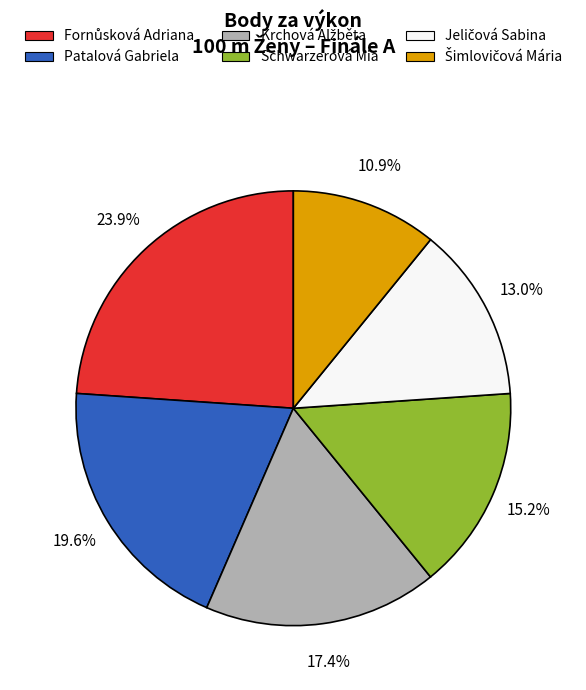

Which has a higher value, Schwarzerová Mia or Patalová Gabriela?

Patalová Gabriela